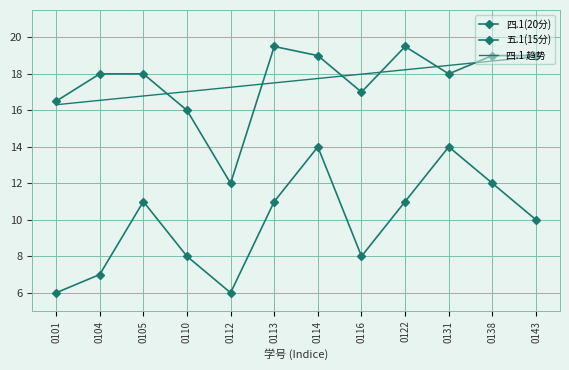

Rank the series at 0113 from lowest to highest value.

五.1(15分), 四.1 趋势, 四.1(20分)